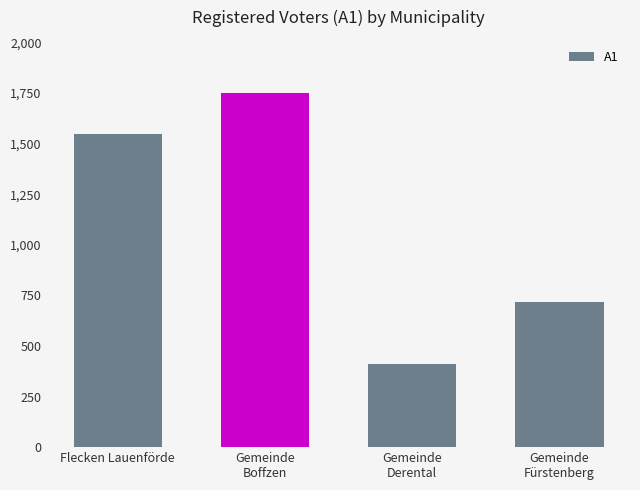

What is the average value?

1106